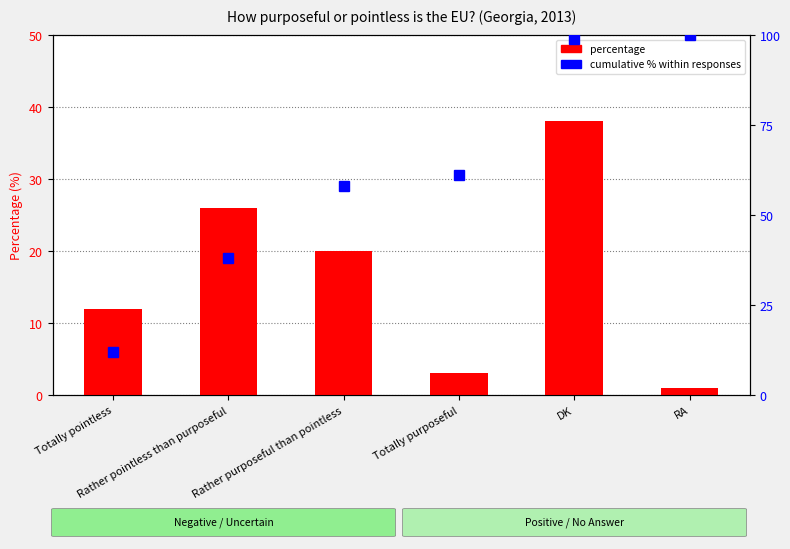

What is the average value of the Percentage (%) series?

17